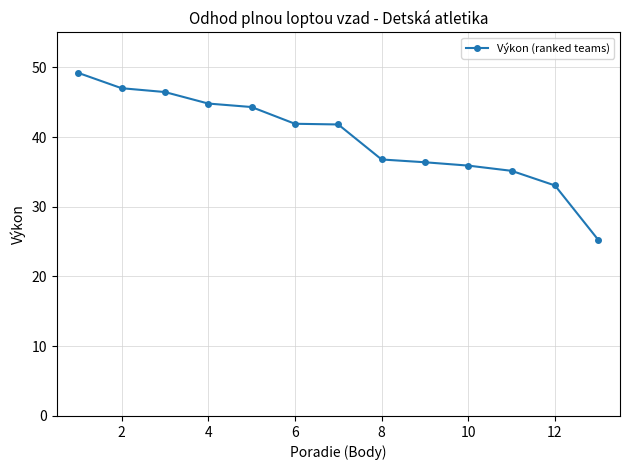

What is the average value?

39.8